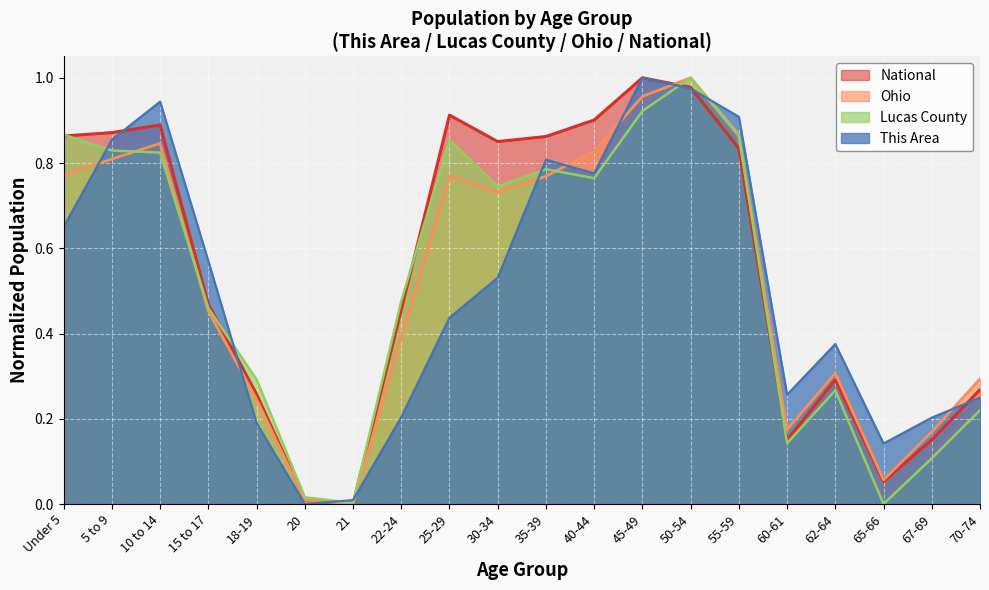

Rank the categories by National value from lowest to highest.

21, 20, 65-66, 60-61, 67-69, 18-19, 70-74, 62-64, 22-24, 15 to 17, 55-59, 30-34, 35-39, Under 5, 5 to 9, 10 to 14, 40-44, 25-29, 50-54, 45-49